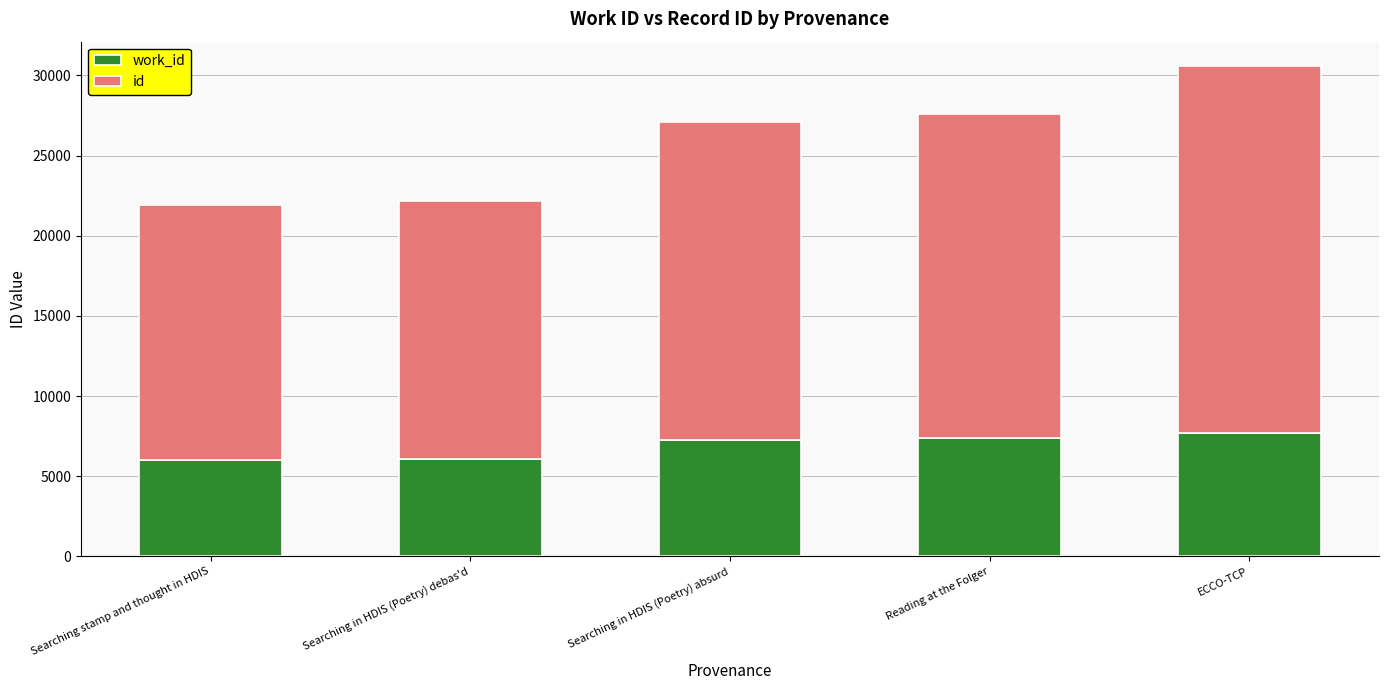

How many data points does each series have?

5